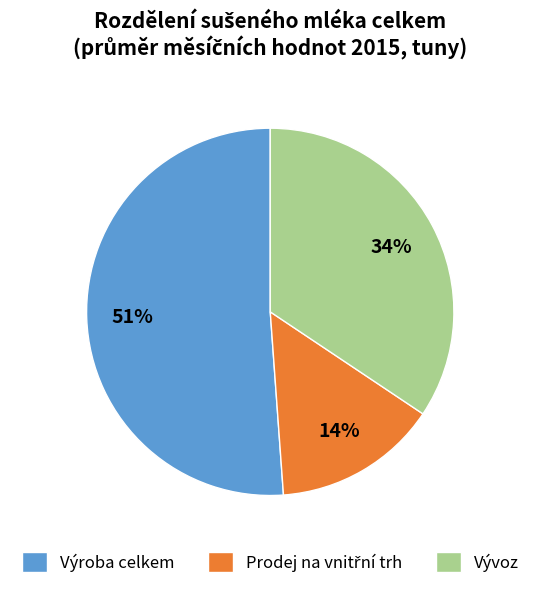

True or false: Výroba celkem accounts for 44% of the total.

False